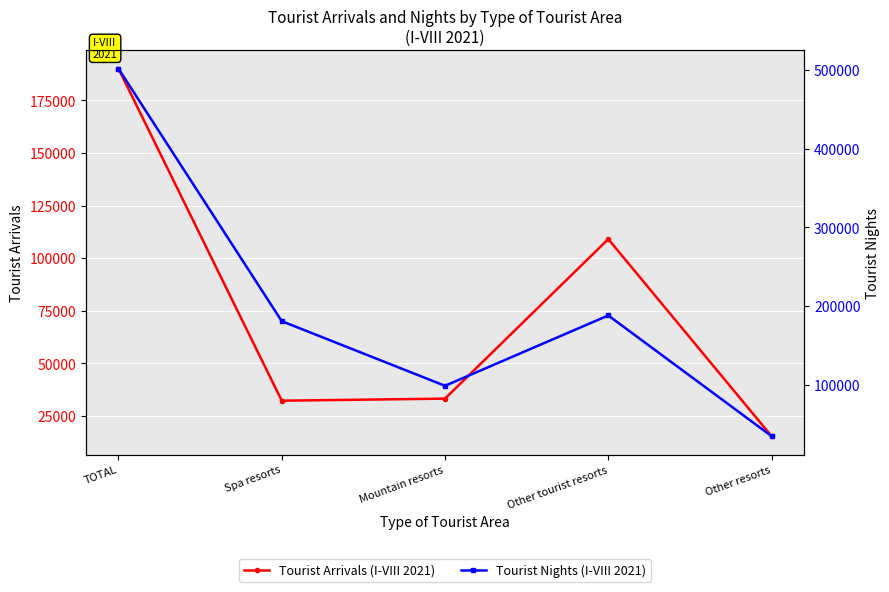

The value of Tourist Arrivals (I-VIII 2021) at Other resorts is 15452. True or false?

True